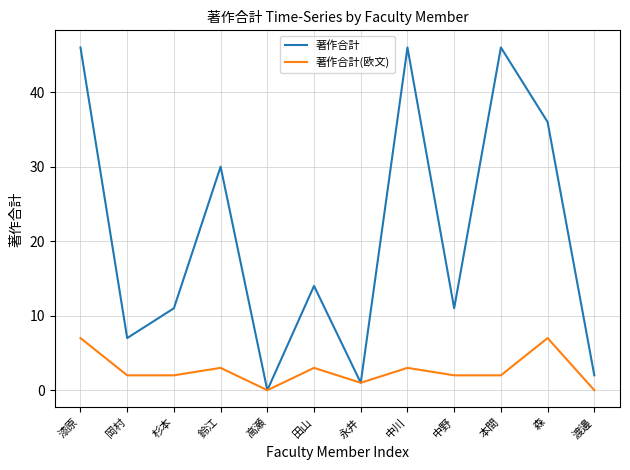

Which series has the largest total across all categories?

著作合計